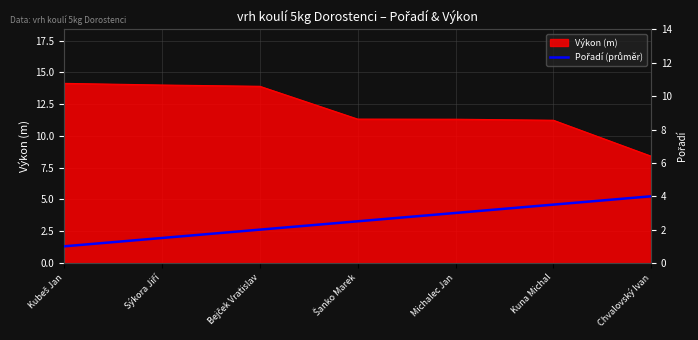

Reading right to left, list all the values displayed in this chart.

Chvalovský Ivan=8.4	Kuna Michal=11.2	Michalec Jan=11.3	Šanko Marek=11.3	Bejček Vratislav=13.9	Sýkora Jiří=14.0	Kubeš Jan=14.1